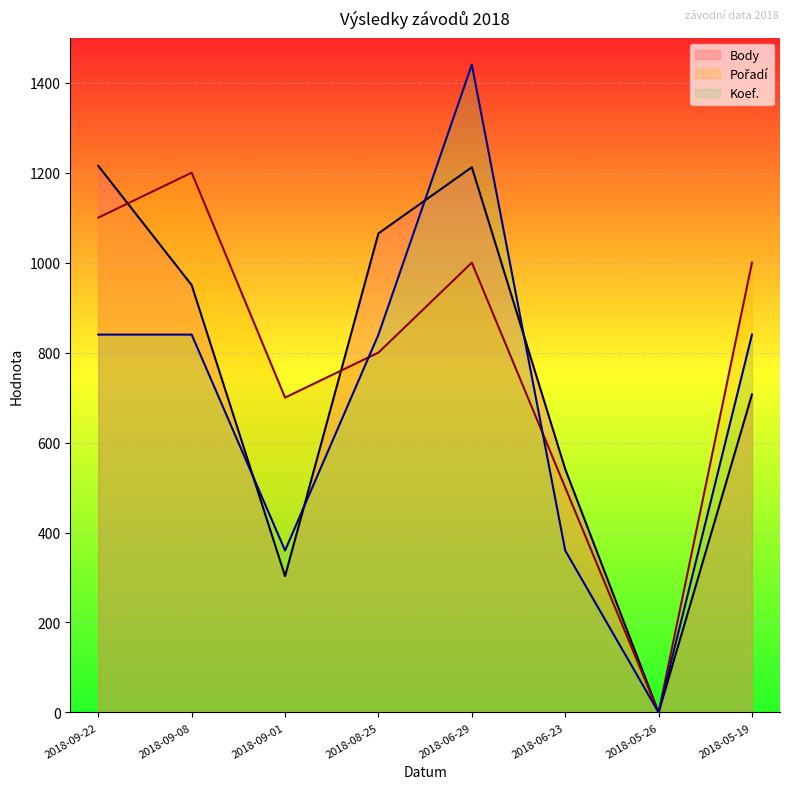

At 2018-06-23, list the series in order from largest to smallest.

Body (line), Pořadí (line), Koef. (line)